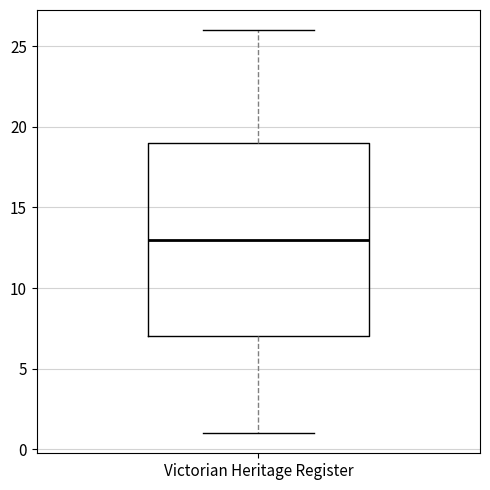

Read this box plot against the y-axis: the position of the median line, the range covered by the box, and the ends of both whiskers. The values are not printed on the chart, so give them approximately, as read against the axis.

median 13, box 7 to 19, whiskers 1 to 26